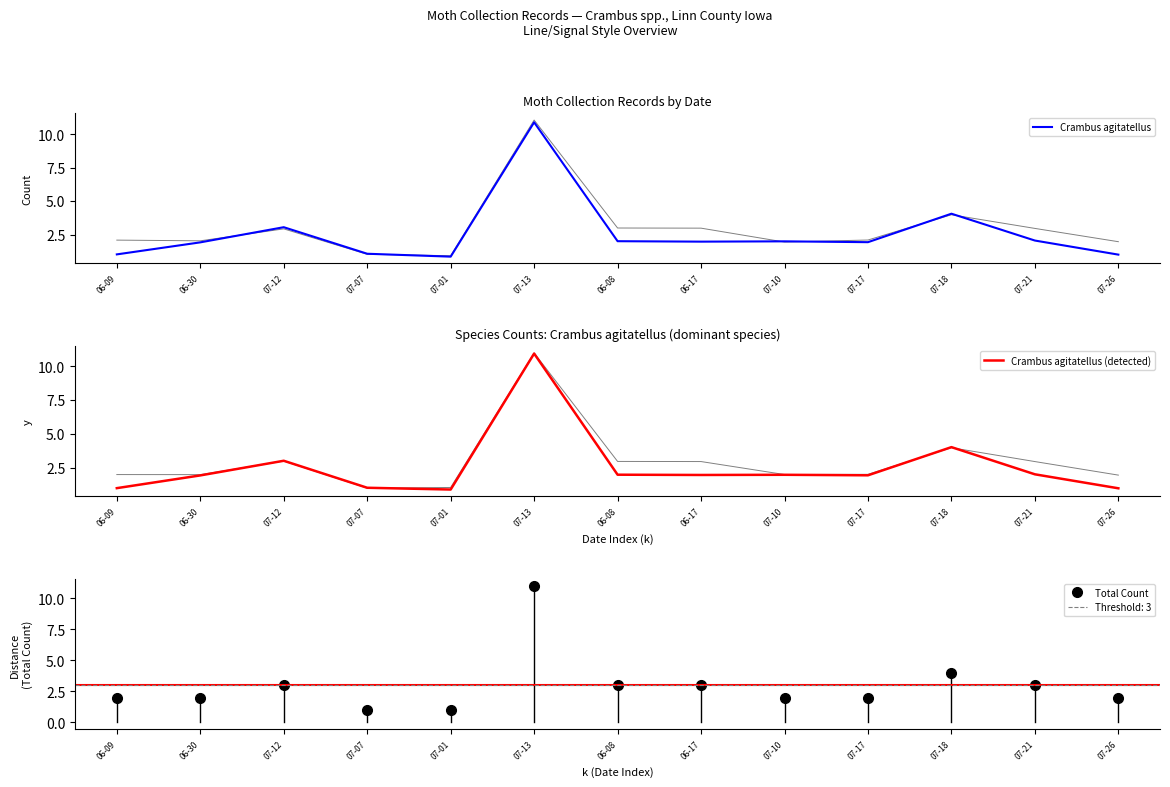

Is it true that Crambus agitatellus (detected) equals 3.3 at 06-30?

False